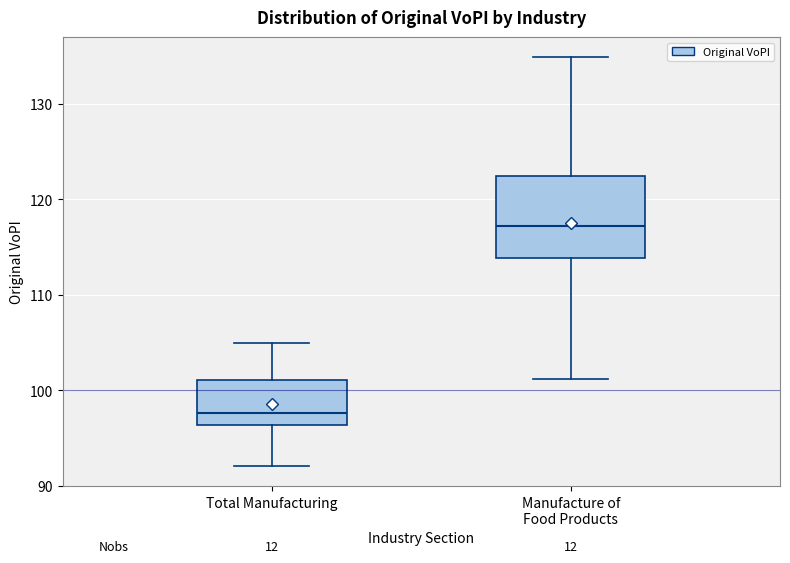

Reading left to right, transcribe this box plot: for each box, give where its median line is, the range the box spans, and where its two whiskers end, as read against the y-axis. The values are not printed on the chart, so give them approximately, as read against the axis.

Total Manufacturing: median 98, box 96 to 101, whiskers 92 to 105
Manufacture of Food Products: median 117, box 114 to 122, whiskers 101 to 135